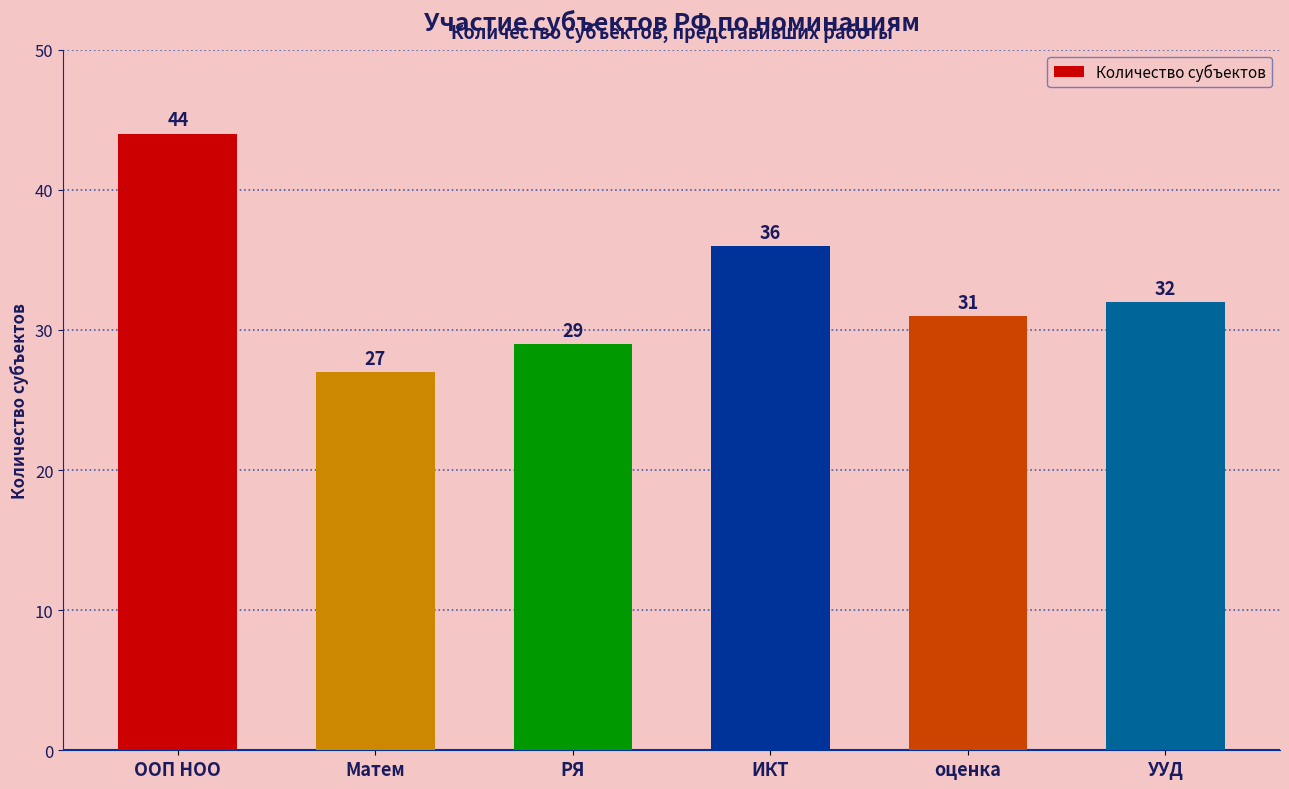

Rank the categories by value from highest to lowest.

ООП НОО, ИКТ, УУД, оценка, РЯ, Матем